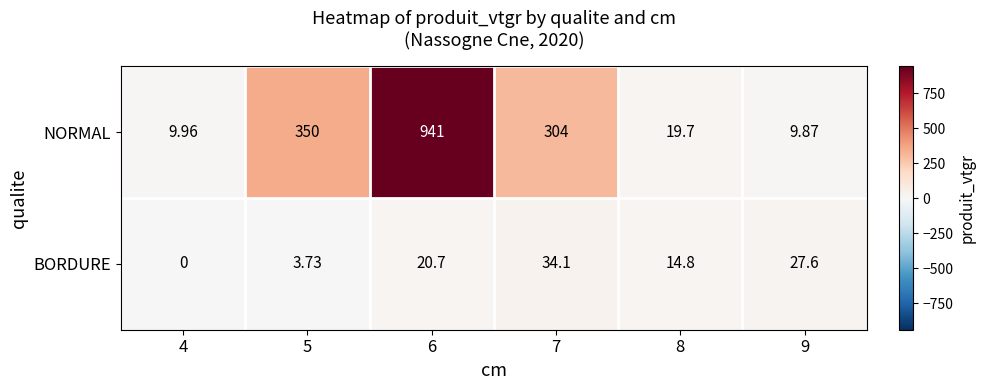

List the series in order of their peak value, highest first.

NORMAL, BORDURE